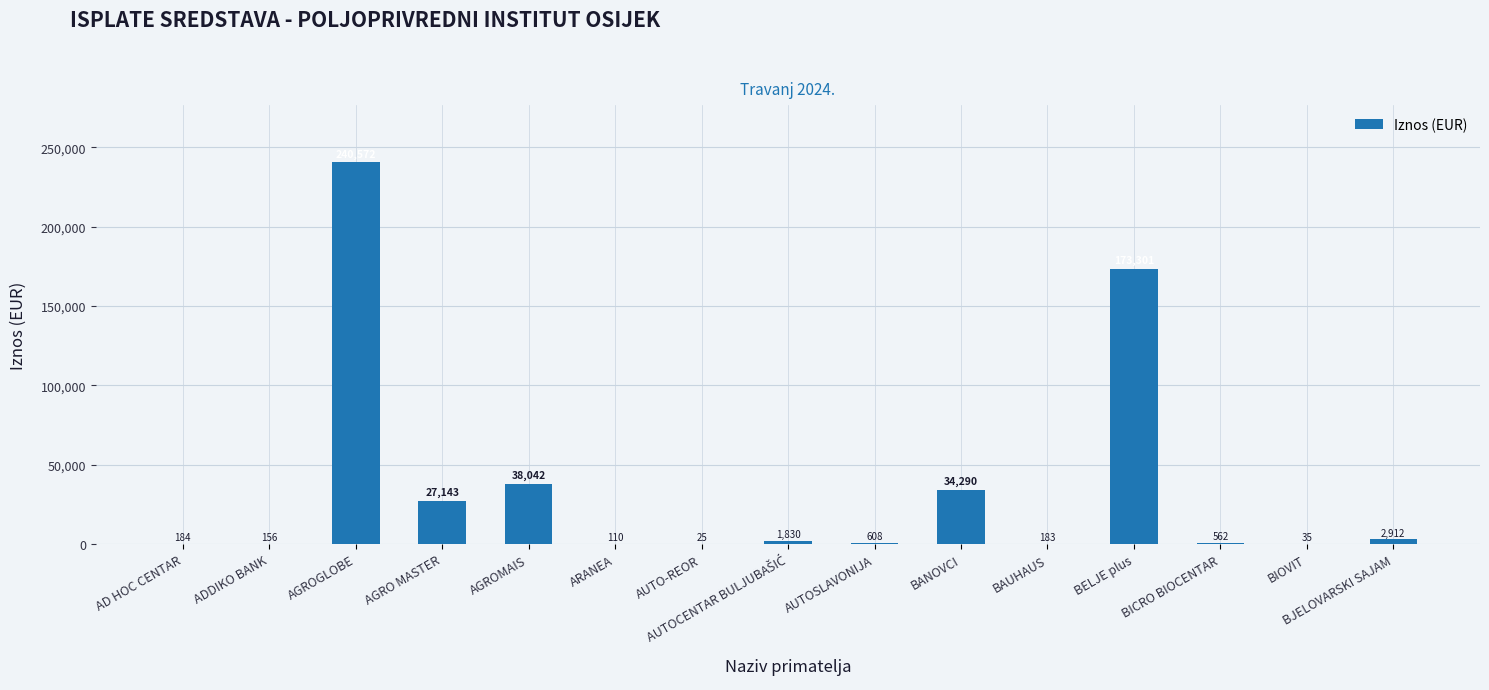

At which label is the value closest to 120298?

BELJE plus